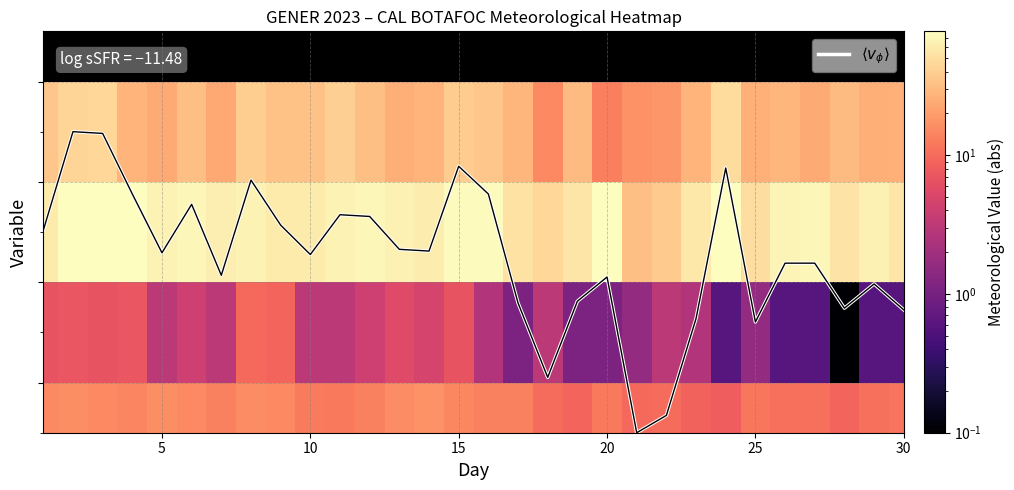

What is the sum of all $\langle v_\phi \rangle$ values?

52.5